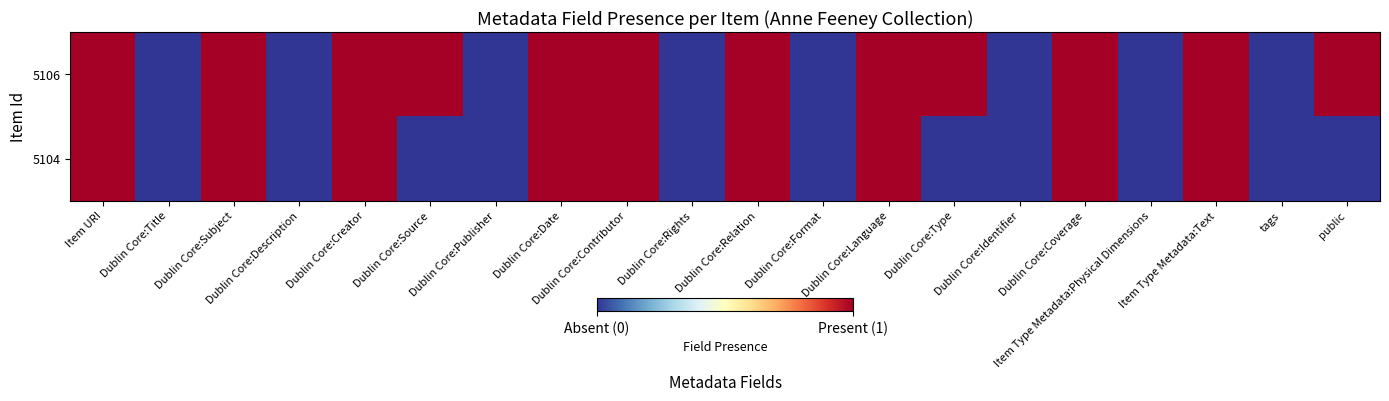

What is the maximum value shown in the chart?

1